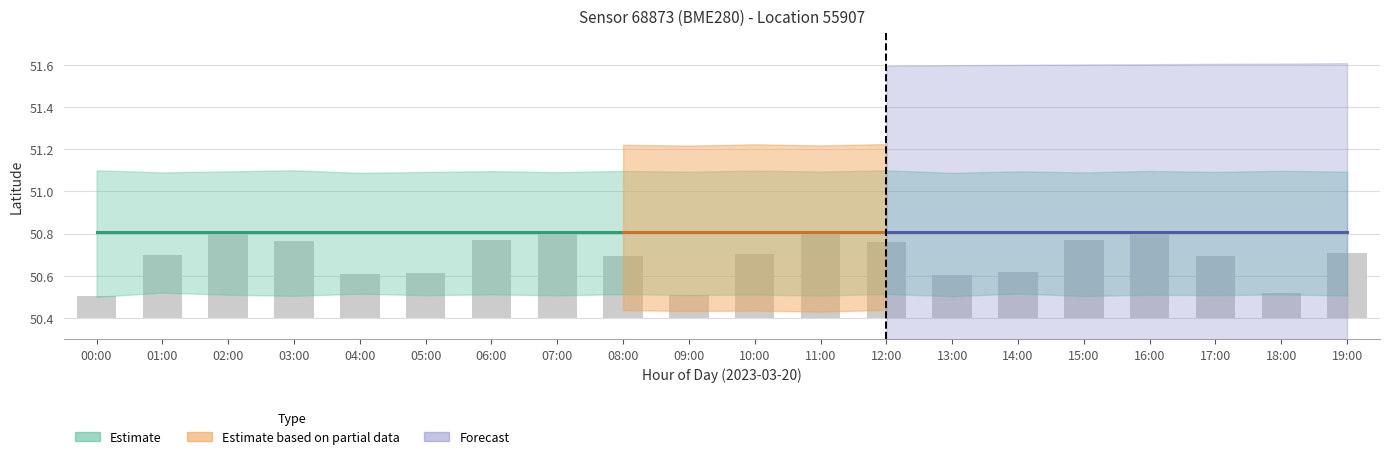

Which category has the lowest value across all series?

00:00